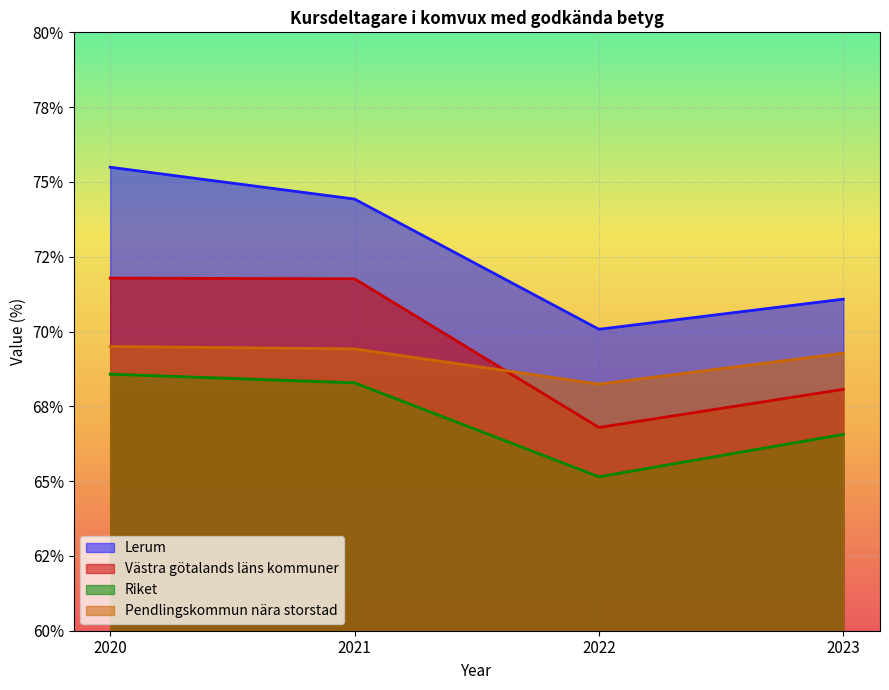

How many lines are shown in the chart?

4